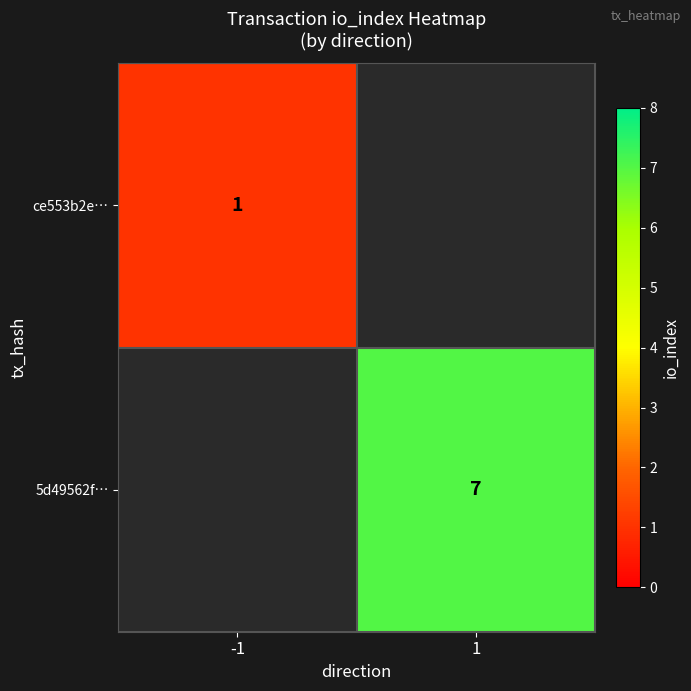

Which has a higher value, -1 or 1?

1